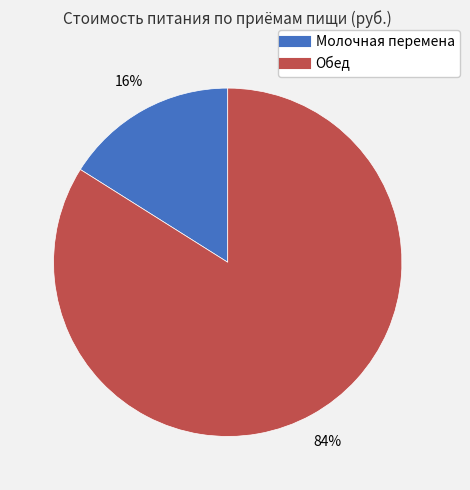

To the nearest percent, what is the difference between the Молочная перемена and Обед slice percentages?

68%